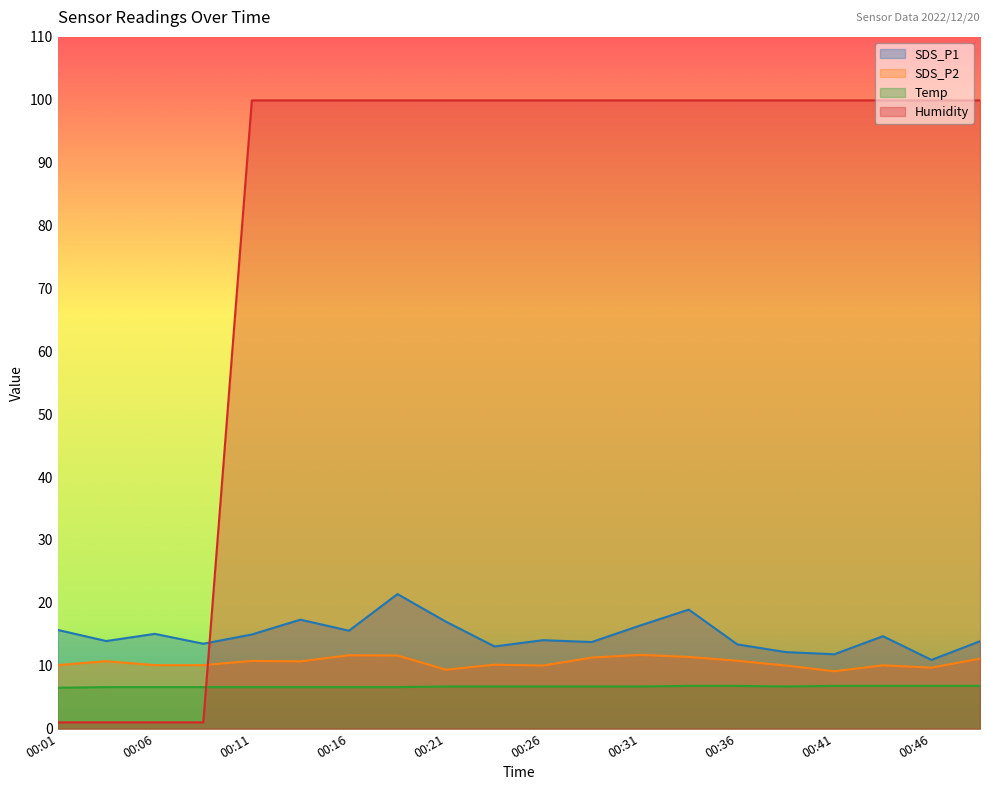

Which series has the largest total across all categories?

Humidity